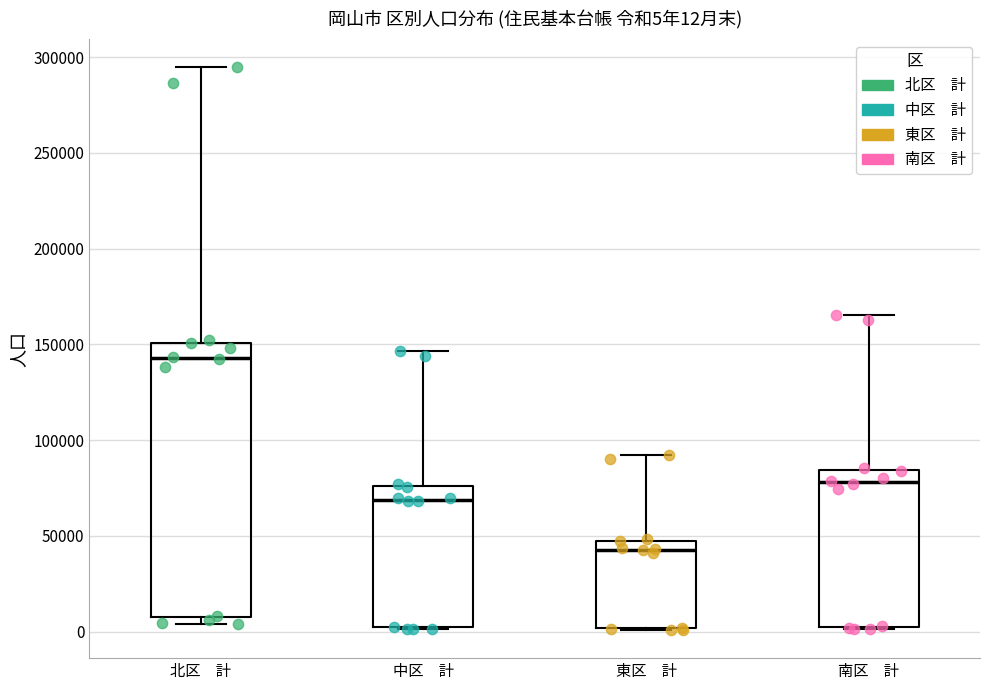

Comparing the boxes themselves (not the whiskers), which one is the tallest?

北区 計